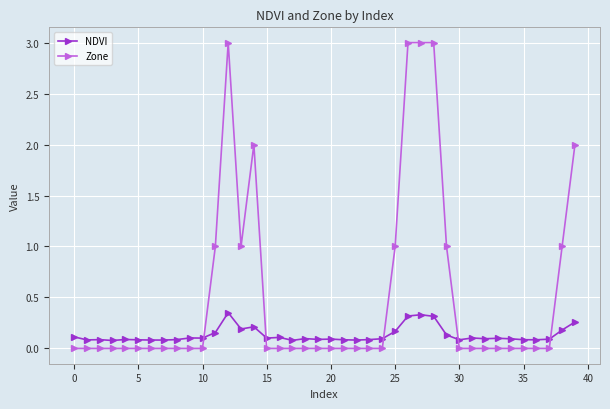

Count the number of categories in the chart.

40